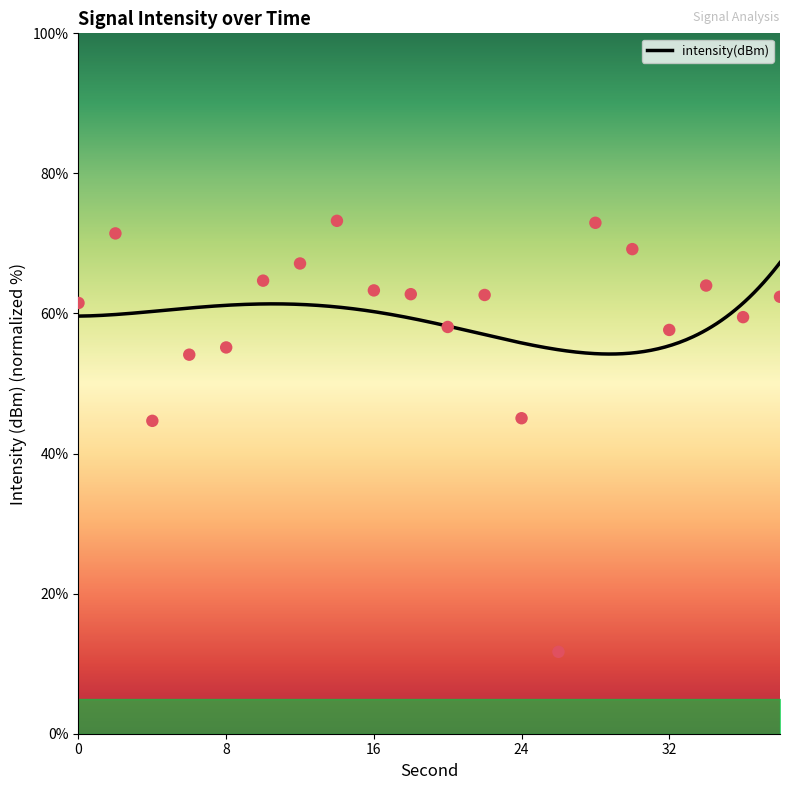

What is the change in value from 12 to 32?

-9.5